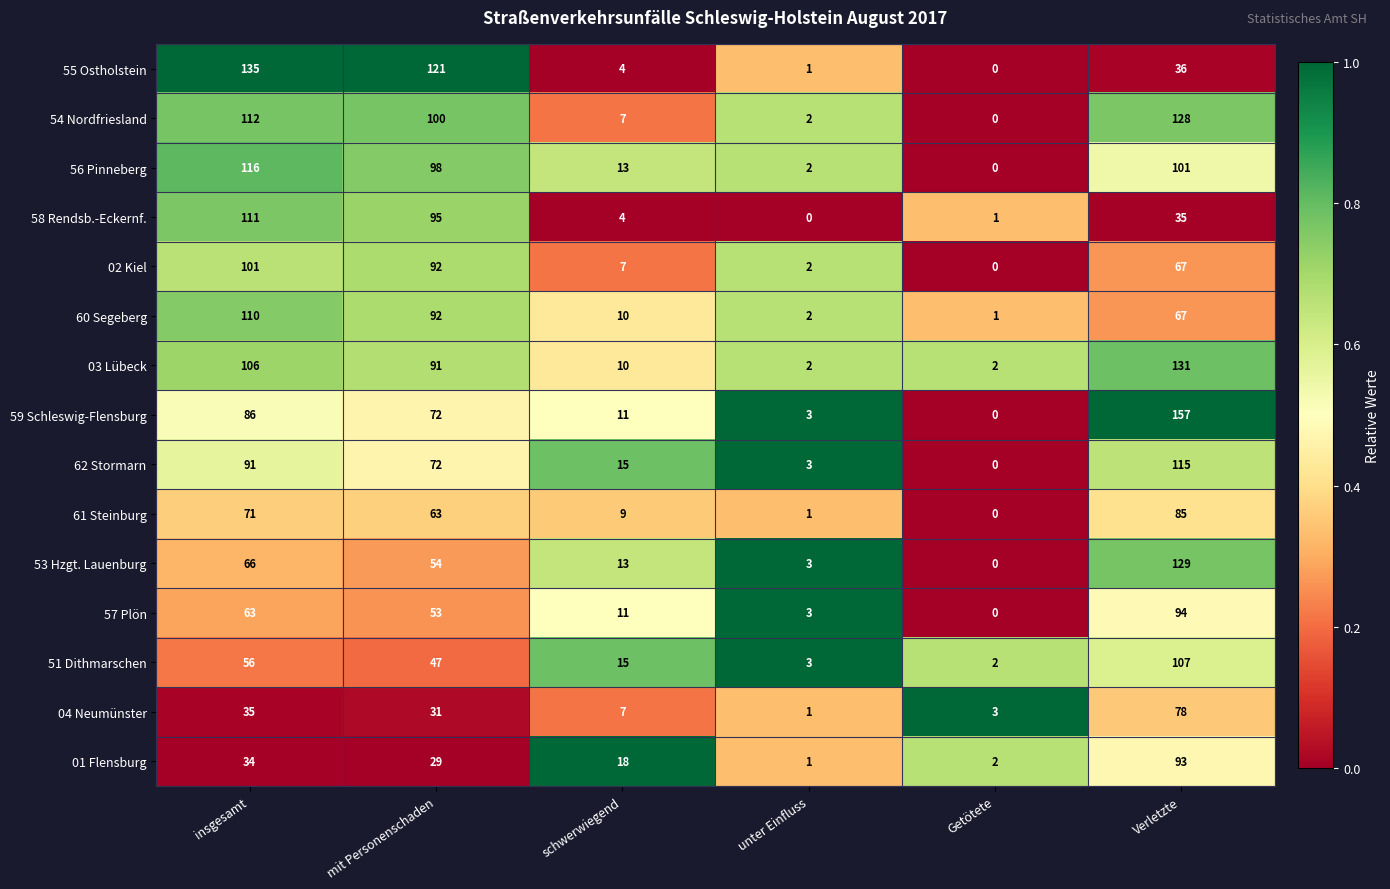

Which series has the largest total across all categories?

54 Nordfriesland